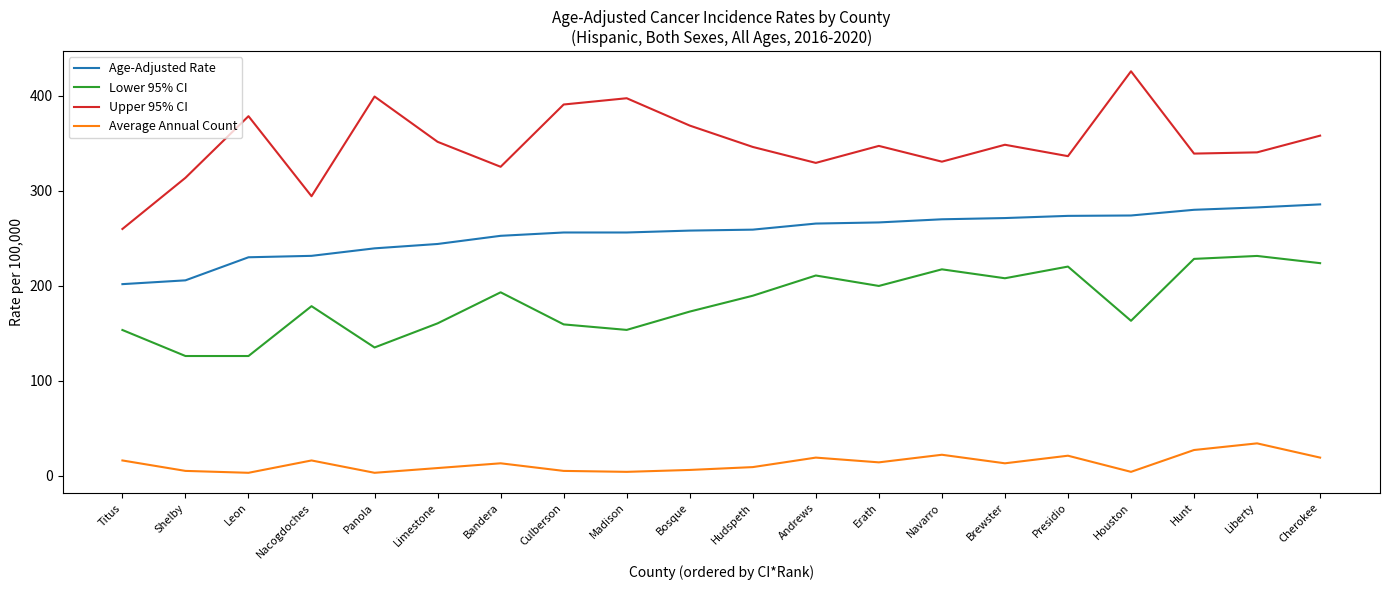

Does the chart have visible grid lines?

No